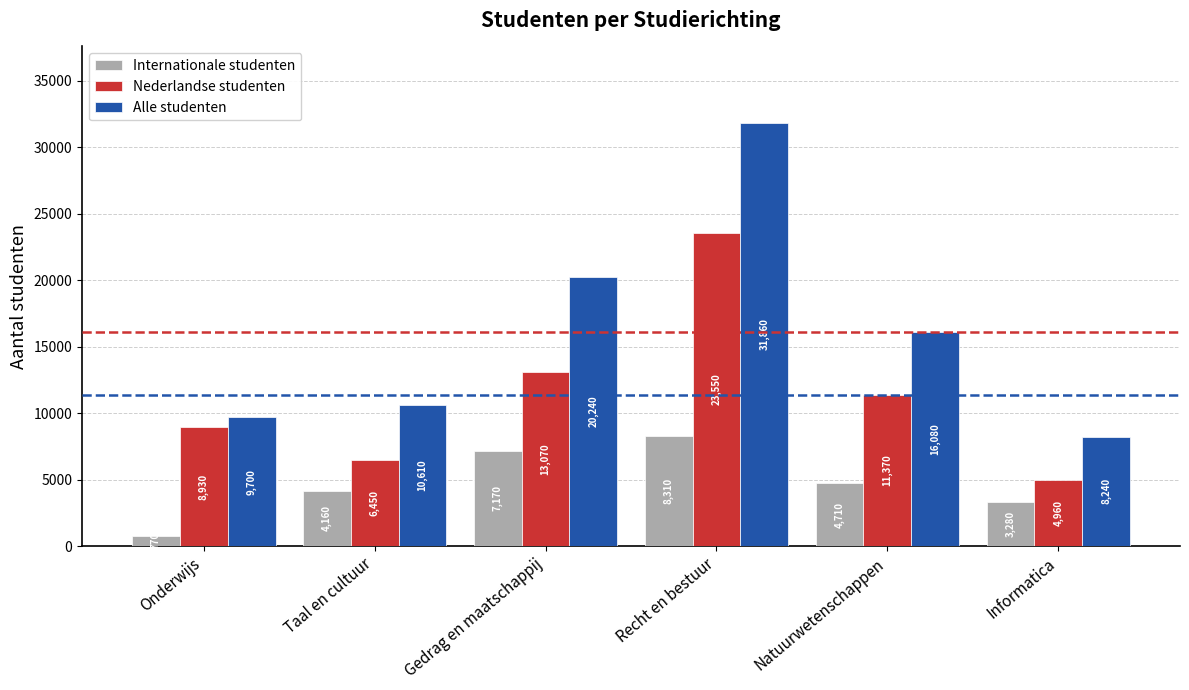

Is it true that Internationale studenten equals 4160 at Taal en cultuur?

True